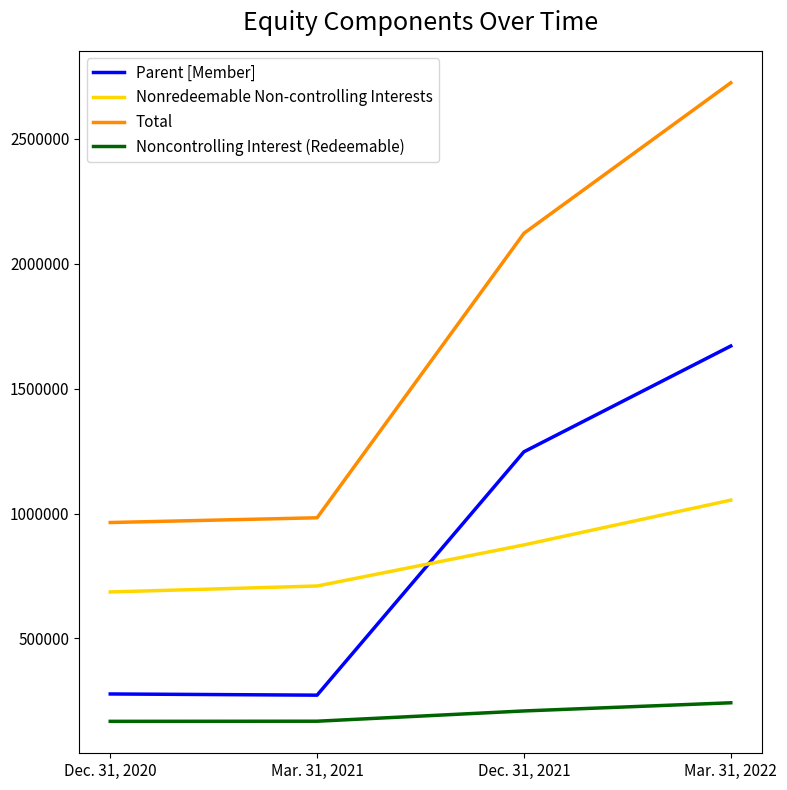

True or false: Noncontrolling Interest (Redeemable) has more than 0 points higher than both neighbors.

False